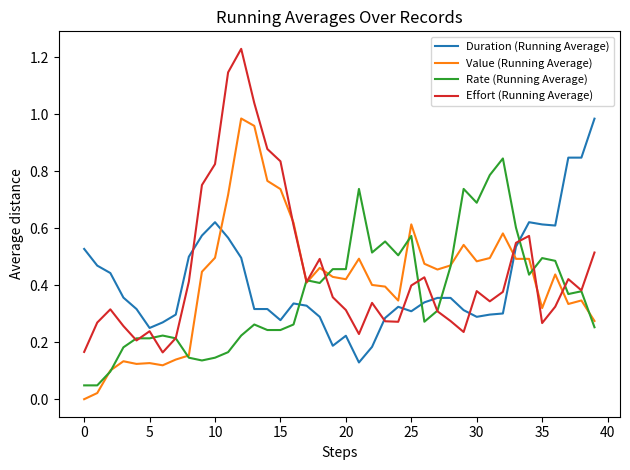

Which series has the widest spread of values?

Effort (Running Average)